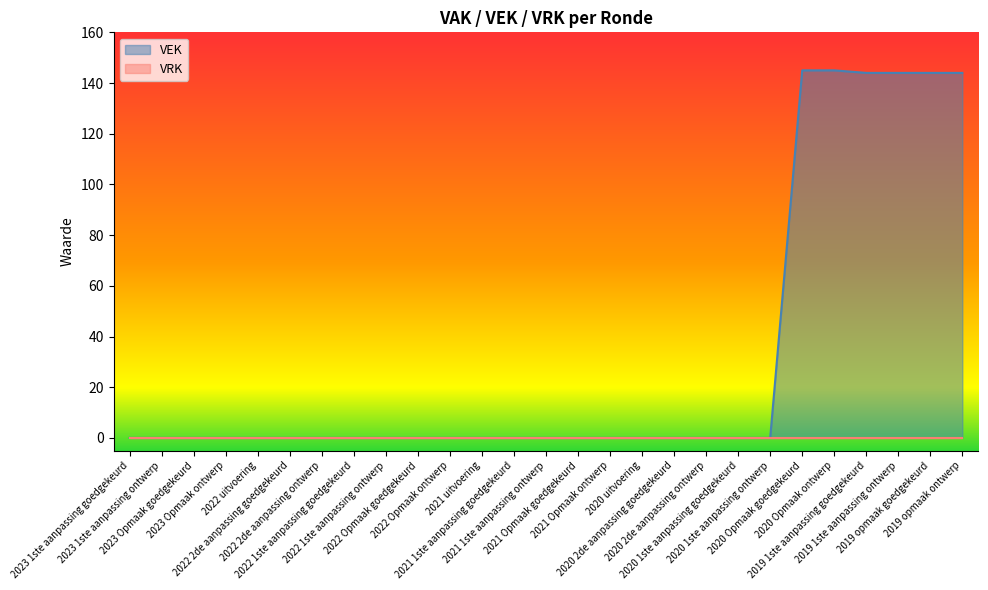

Between 2021 1ste aanpassing ontwerp and 2021 1ste aanpassing goedgekeurd, which is larger?

2021 1ste aanpassing ontwerp